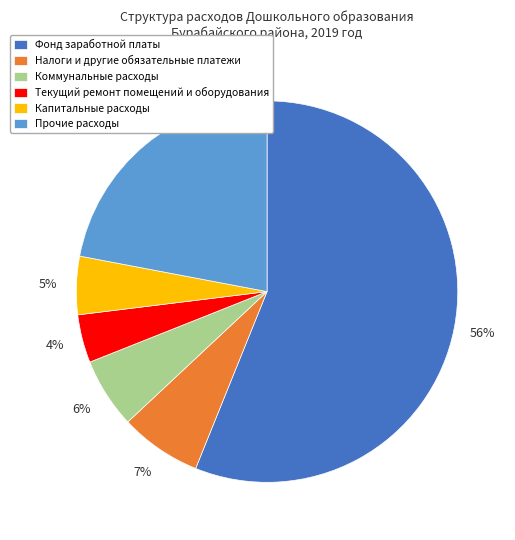

How many segments does this pie chart have?

6